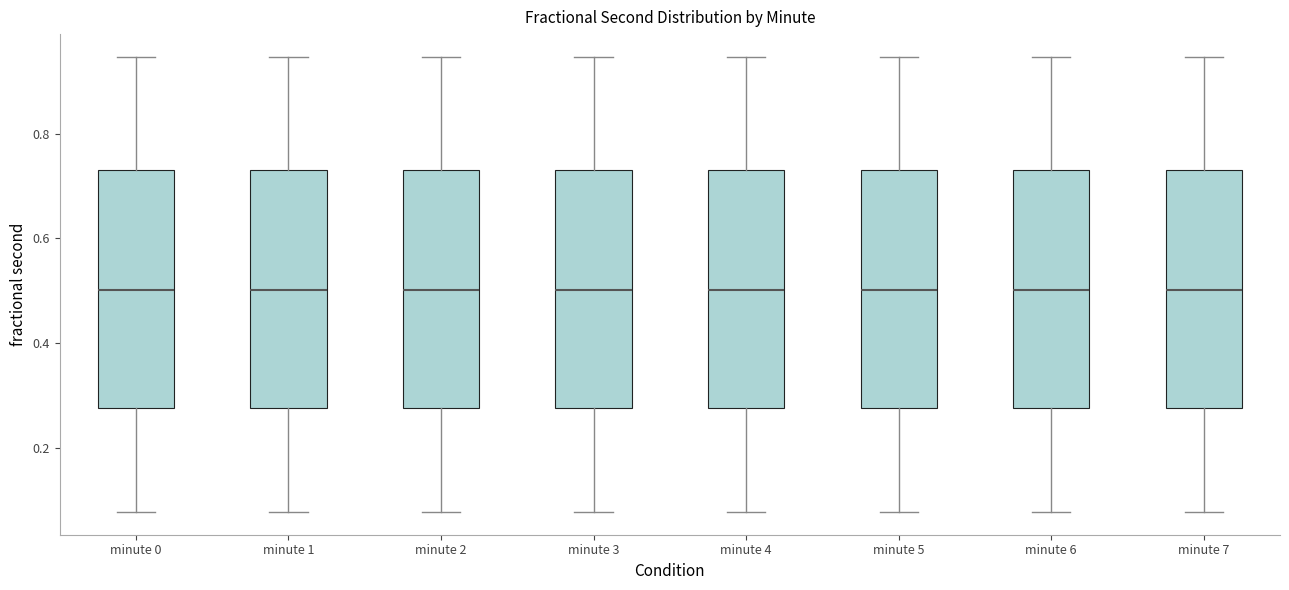

Where does the upper whisker of the box for minute 7 end on the y-axis? The values are not printed on the chart, so give them approximately, as read against the axis.

0.94